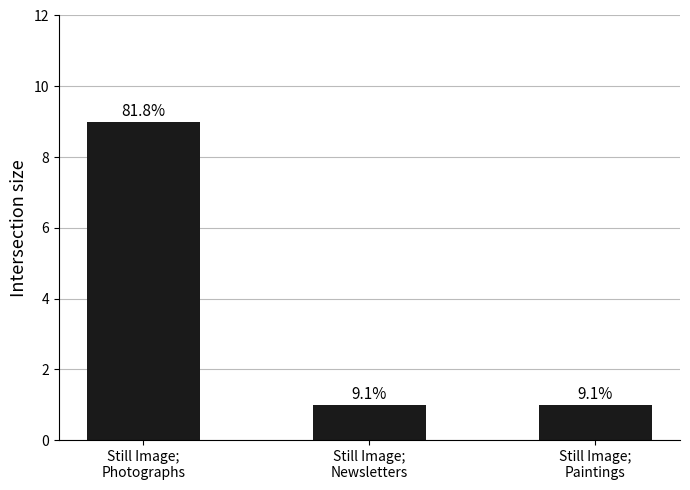

Are the bars grouped side by side (vs. stacked)?

No